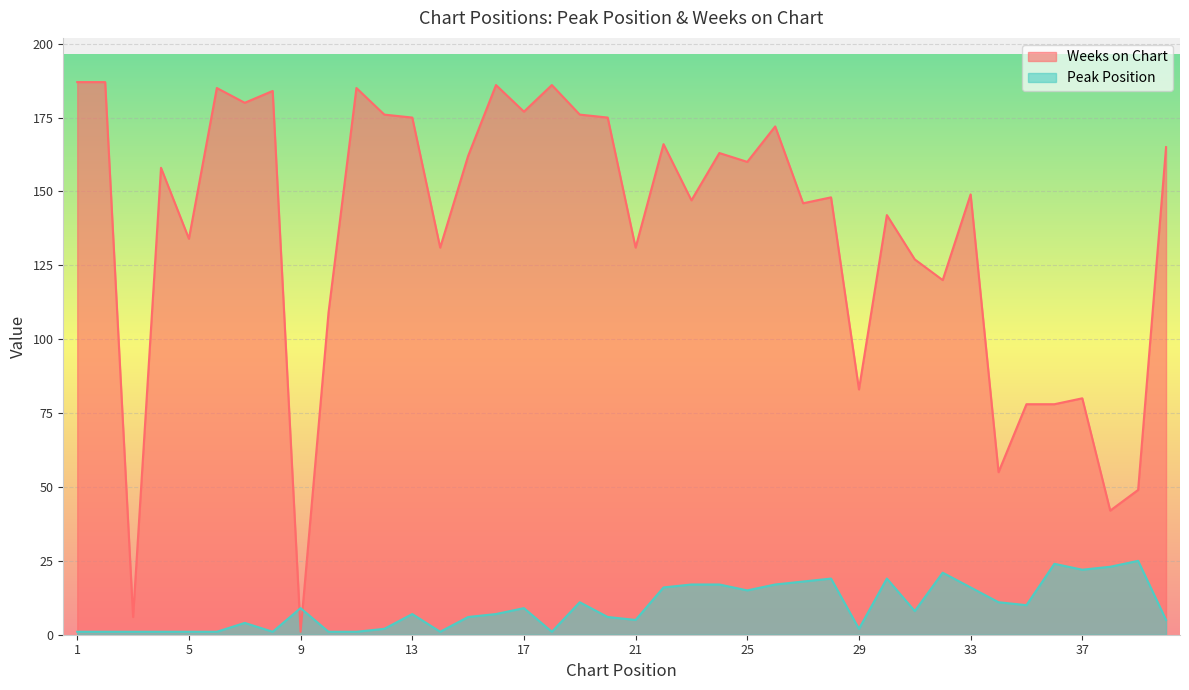

Reading left to right, transcribe all the data shown in this chart.

Peak Position: 1	1	1	1	1	1	4	1	9	1	1	2	7	1	6	7	9	1	11	6	5	16	17	17	15	17	18	19	2	19	8	21	16	11	10	24	22	23	25	5
Weeks on Chart: 187	187	6	158	134	185	180	184	1	109	185	176	175	131	162	186	177	186	176	175	131	166	147	163	160	172	146	148	83	142	127	120	149	55	78	78	80	42	49	165